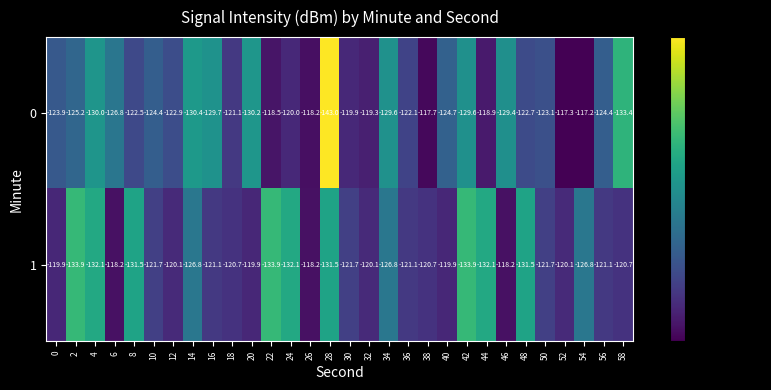

What is the spread (max minus min) of values at 6?

8.6